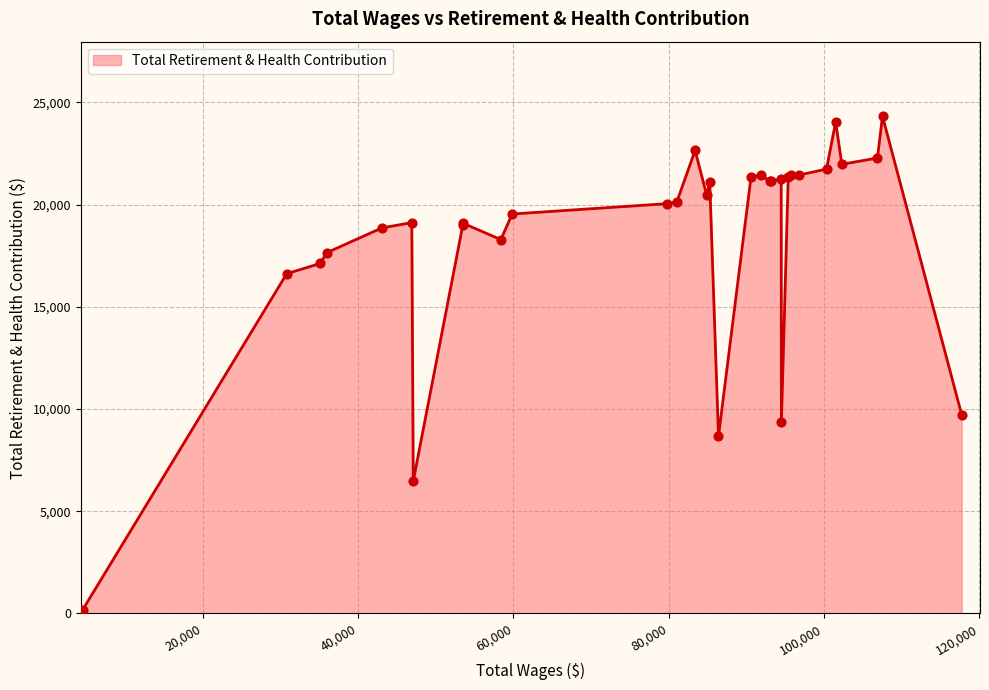

What is the difference between the maximum and minimum values?

24155